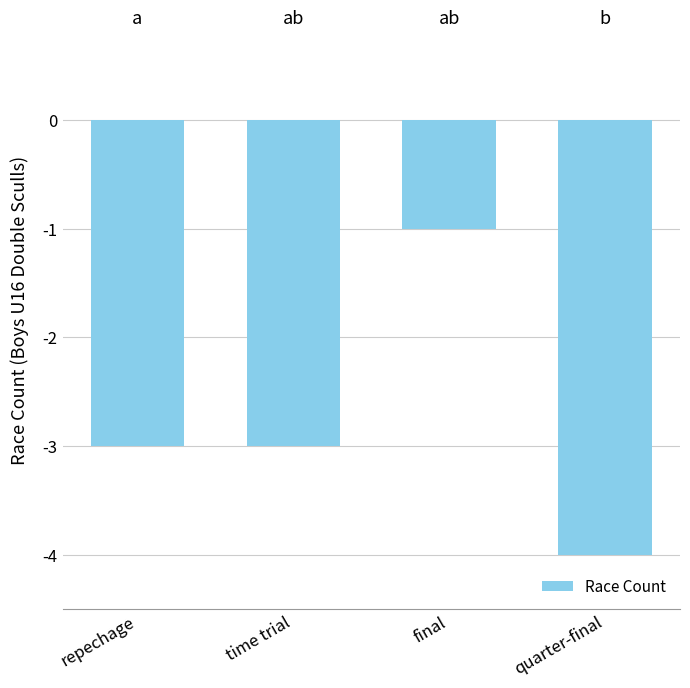

Reading left to right, transcribe all the data shown in this chart.

repechage=-3	time trial=-3	final=-1	quarter-final=-4